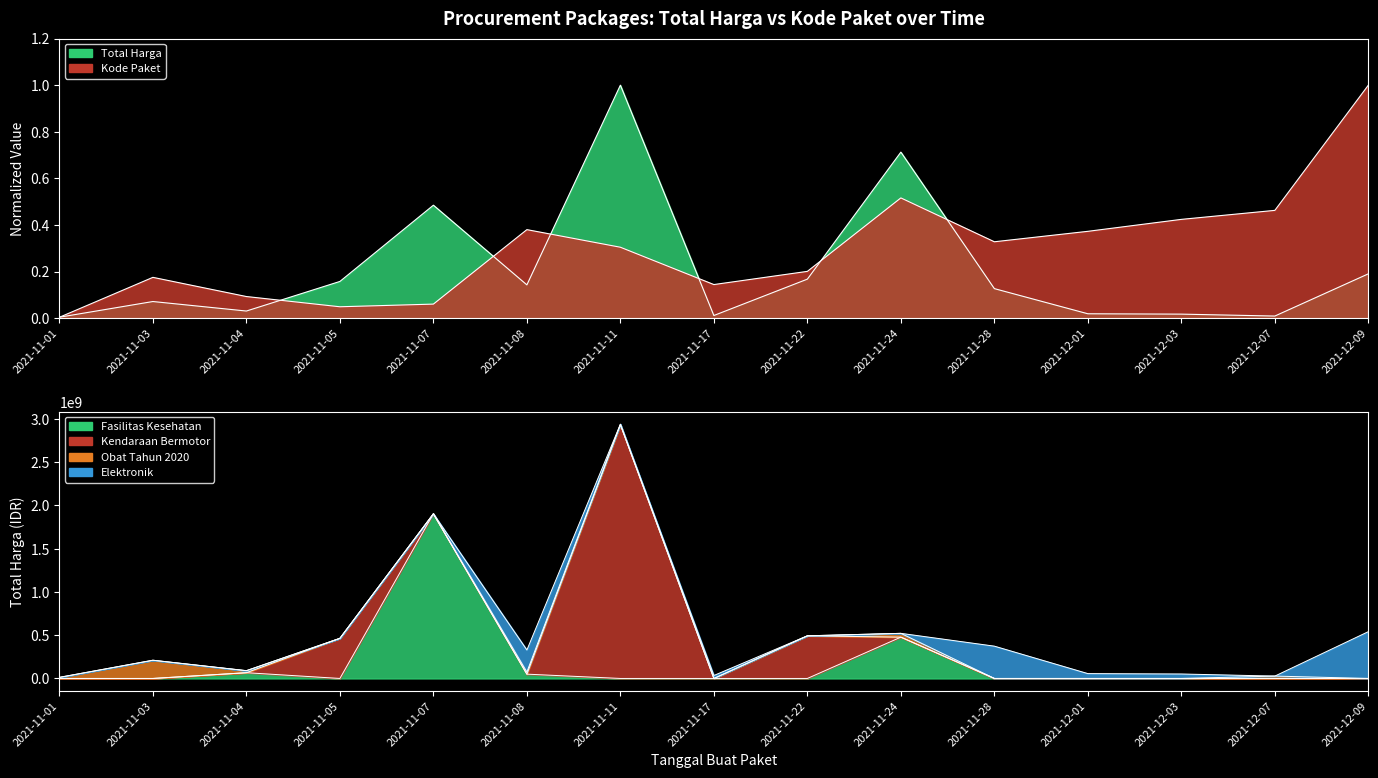

The Total Harga series shows 0.1 at 2021-11-05. True or false?

False